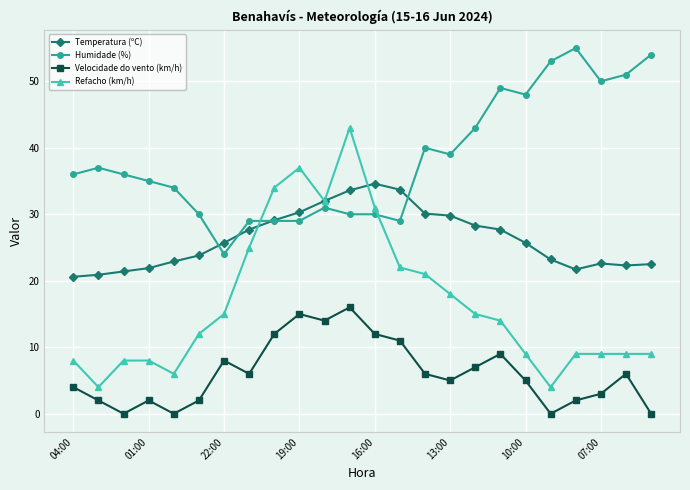

What is the value of the Velocidade do vento (km/h) point at the 7th from the left?

8.0